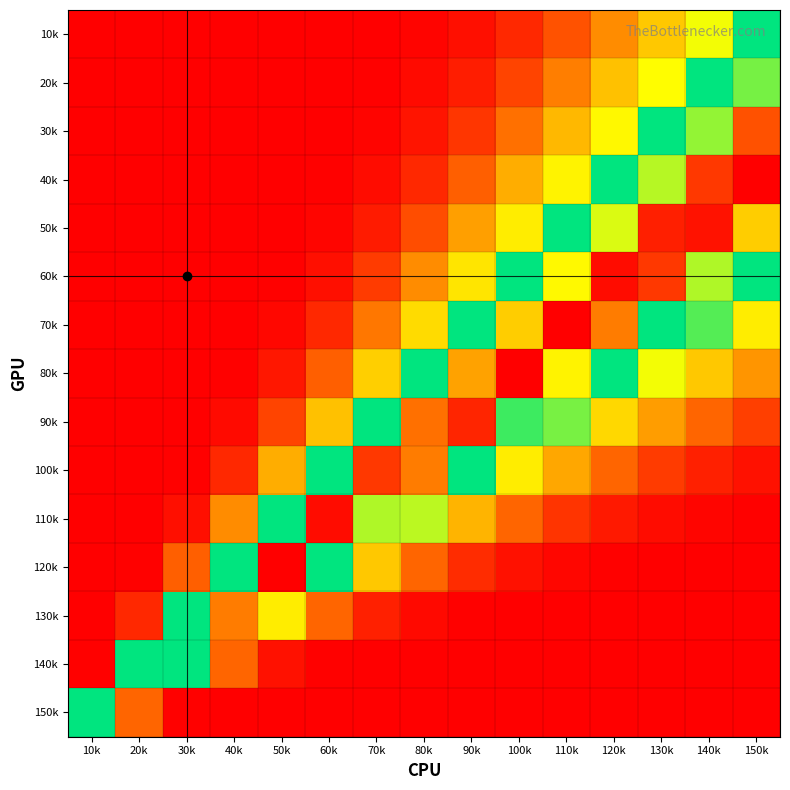

What is the total value across all series at 50k?

2.9